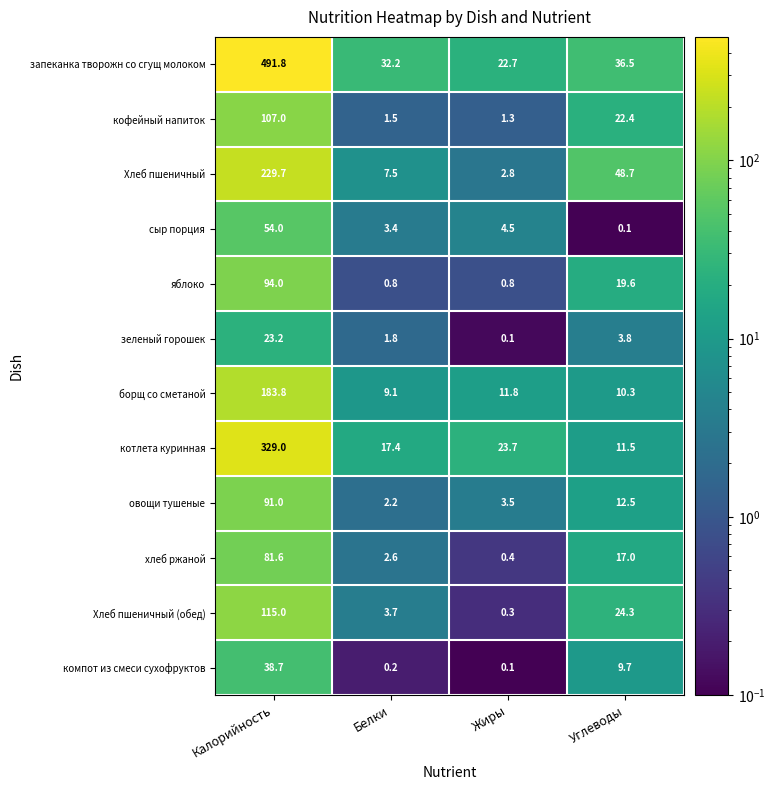

Which series has the largest total across all categories?

запеканка творожн со сгущ молоком